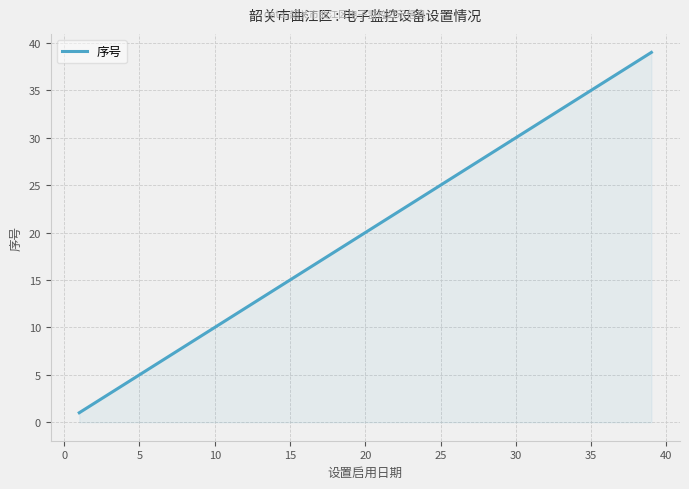

What is the greatest value displayed?

39.0